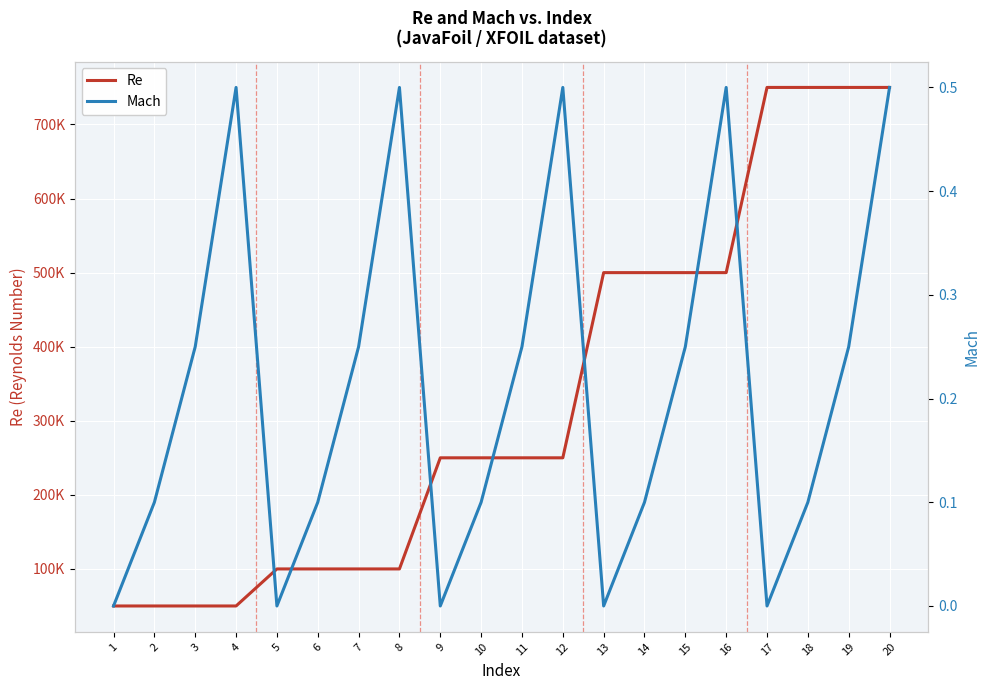

Reading left to right, extract all data points from this chart.

Re: 50000.0	50000.0	50000.0	50000.0	100000.0	100000.0	100000.0	100000.0	250000.0	250000.0	250000.0	250000.0	500000.0	500000.0	500000.0	500000.0	750000.0	750000.0	750000.0	750000.0
Mach: 0.0	0.1	0.2	0.5	0.0	0.1	0.2	0.5	0.0	0.1	0.2	0.5	0.0	0.1	0.2	0.5	0.0	0.1	0.2	0.5